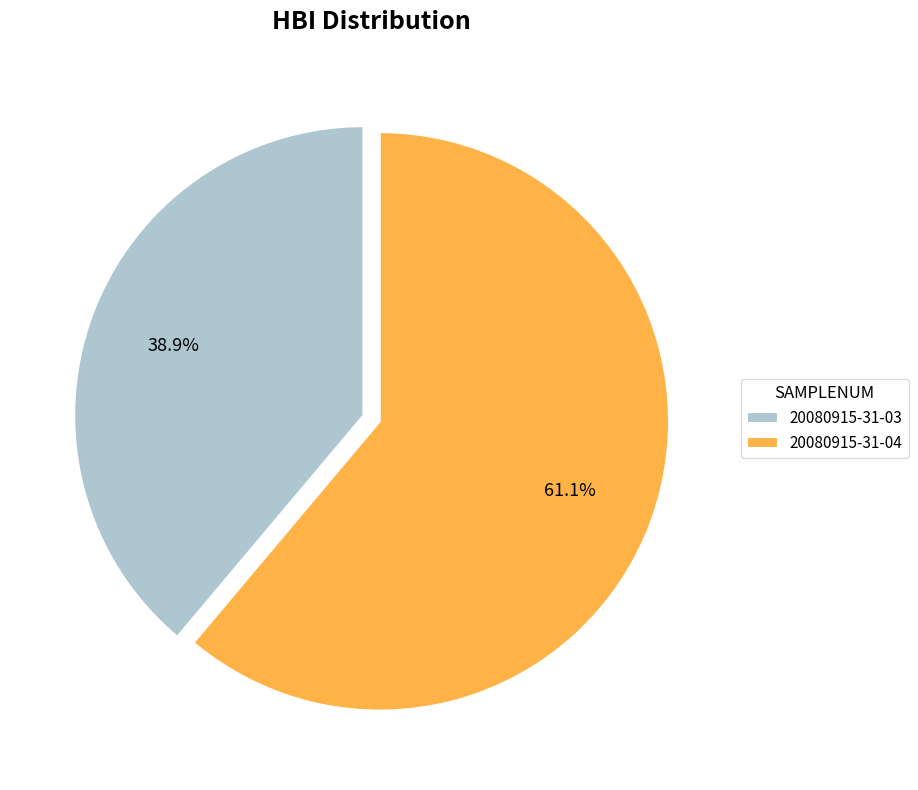

To the nearest percent, what portion does 20080915-31-03 represent?

39%